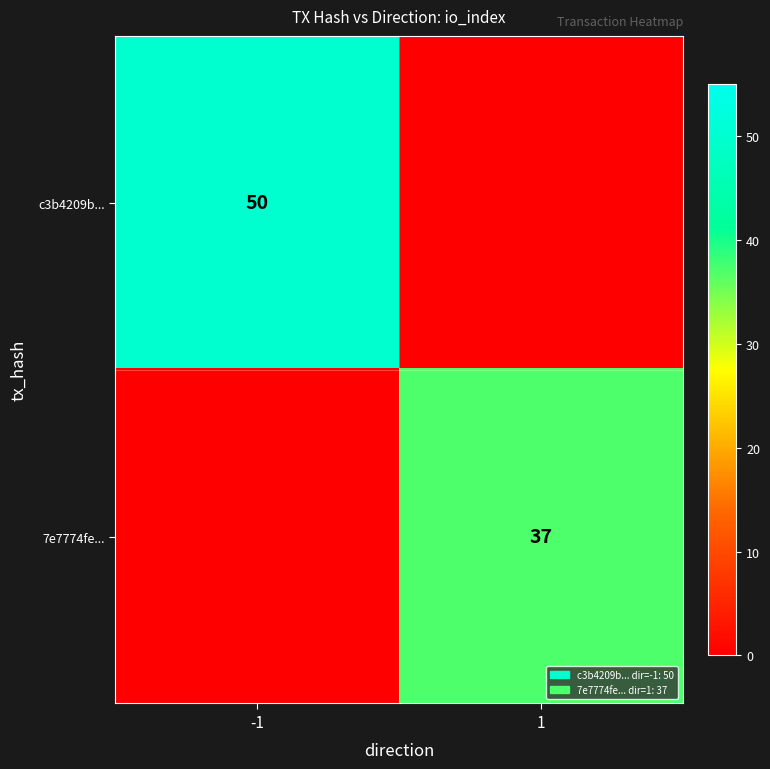

Is the value of c3b4209b... at -1 greater than the value of 7e7774fe... at 1?

Yes